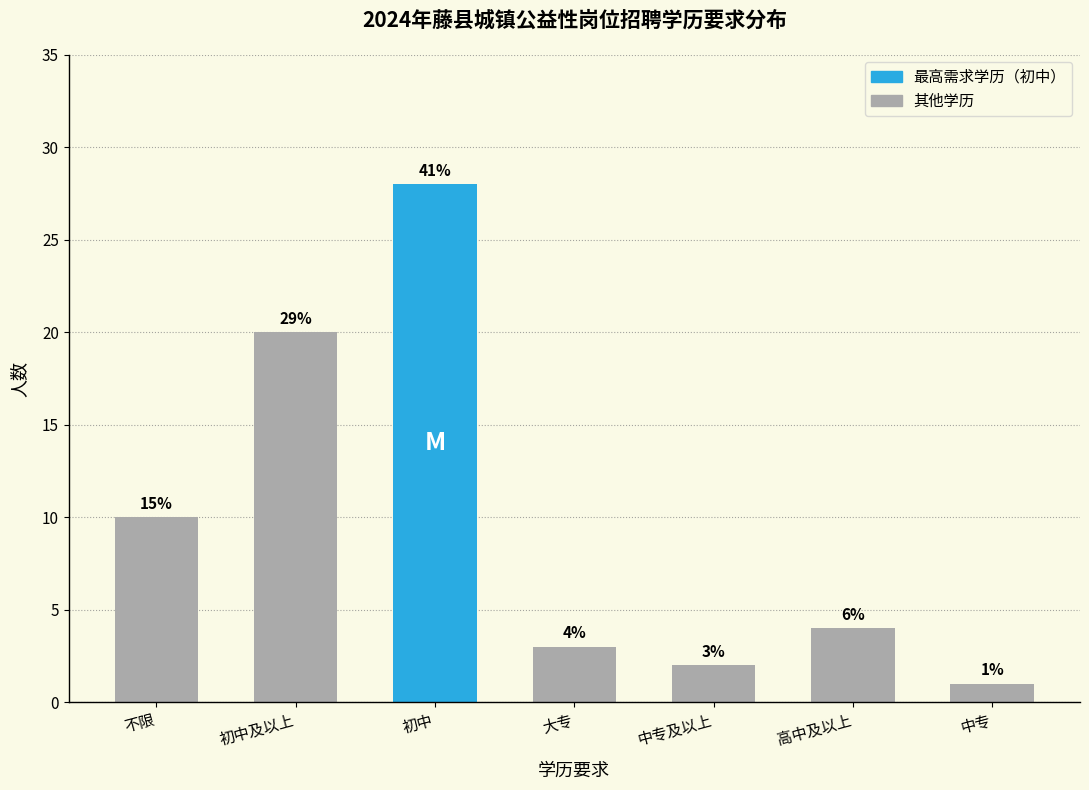

At which category does the chart reach its minimum across all series?

中专